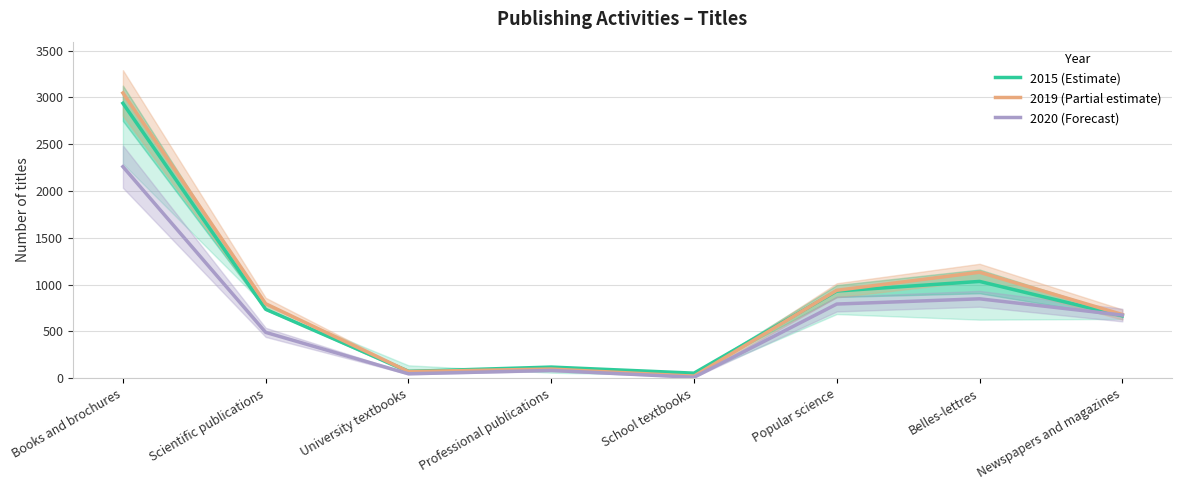

Does the chart display data point markers on the line(s)?

No